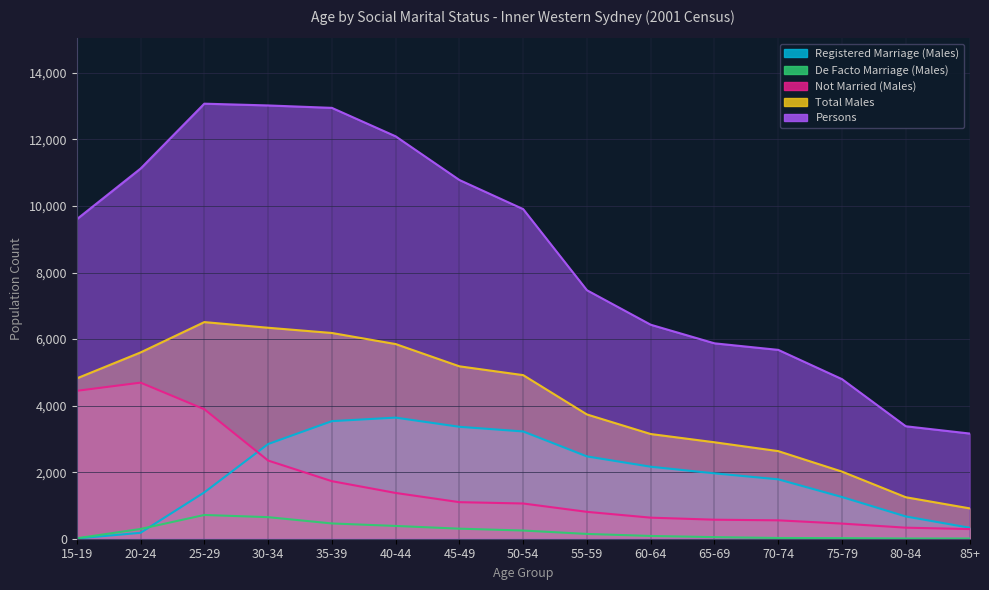

Between 40-44 and 55-59, which is larger?

40-44